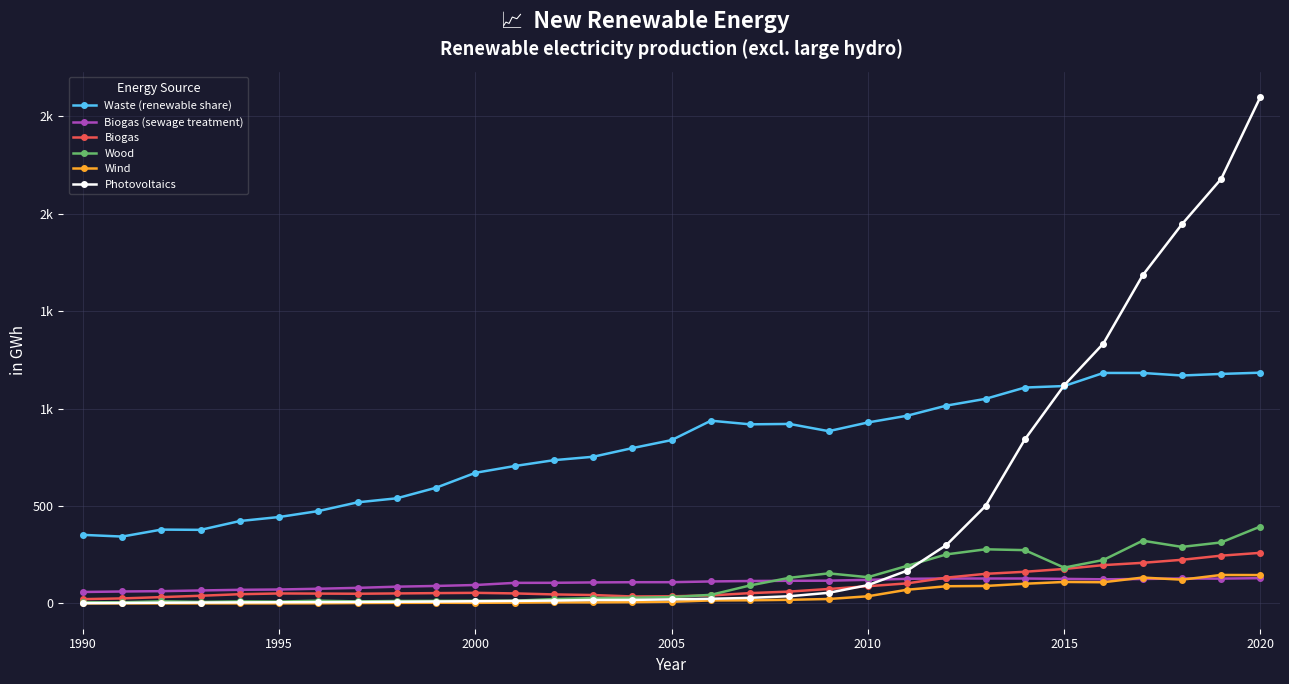

What are all the series names shown in the legend?

Waste (renewable share), Biogas (sewage treatment), Biogas, Wood, Wind, Photovoltaics